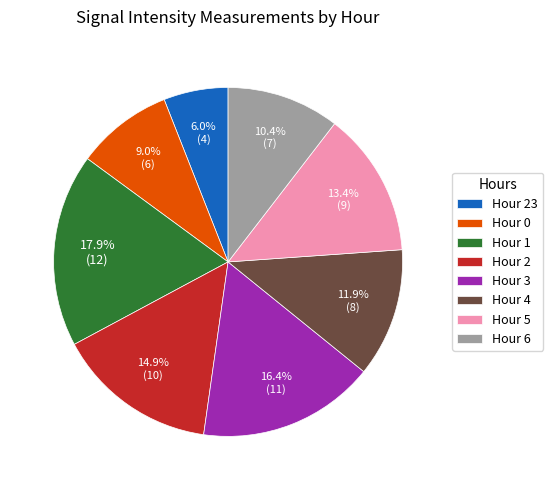

To the nearest percent, what is the difference between the Hour 5 and Hour 3 slice percentages?

3%